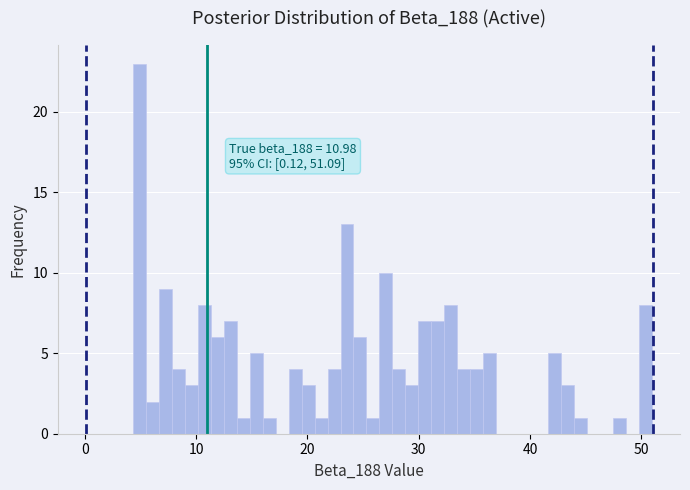

Around what value on the x-axis is the tallest bar? Give the approximate position of its centre, as read against the axis.

5